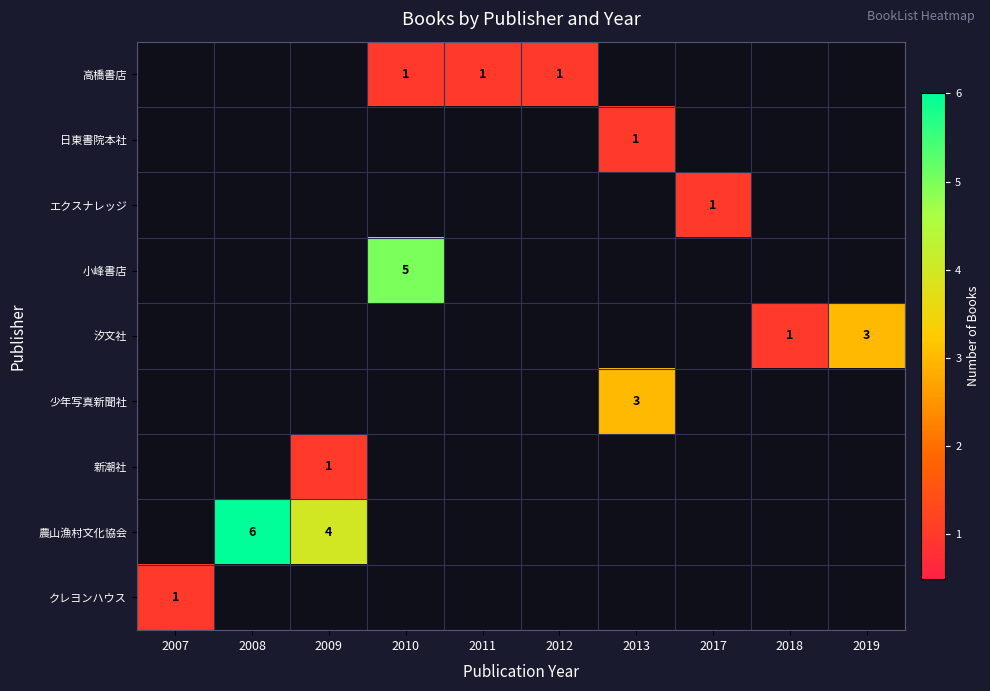

What is the smallest value displayed?

1.0